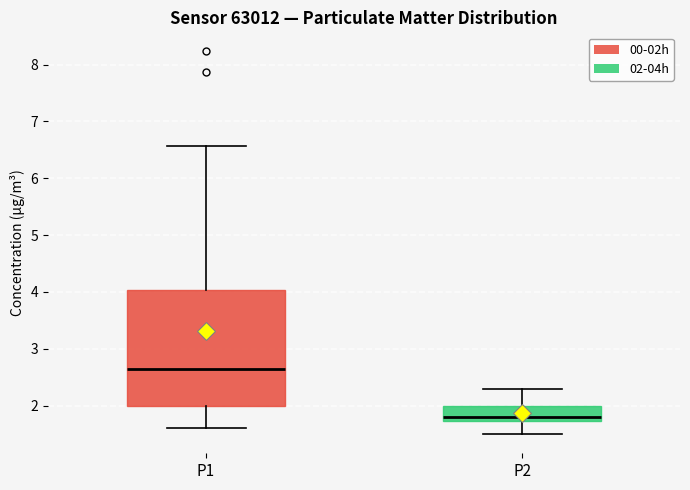

Reading left to right, read every box against the y-axis: the position of its median line, the range the box covers, and the ends of its whiskers. The values are not printed on the chart, so give them approximately, as read against the axis.

P1: median 2.7, box 2.0 to 4.0, whiskers 1.6 to 6.6
P2: median 1.8, box 1.7 to 2.0, whiskers 1.5 to 2.3